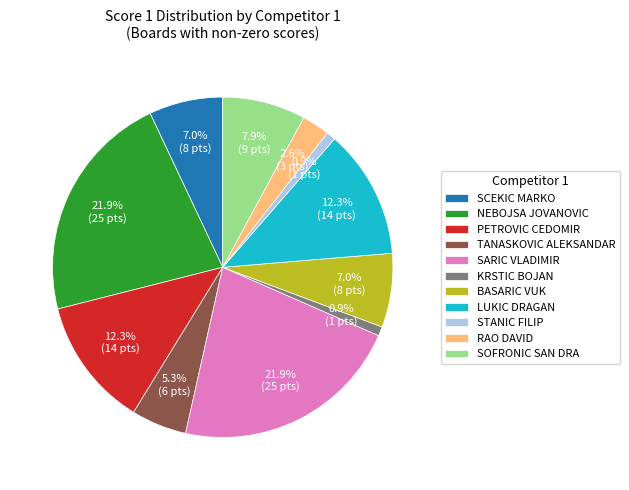

Do TANASKOVIC ALEKSANDAR and RAO DAVID together represent more than half of the pie?

No